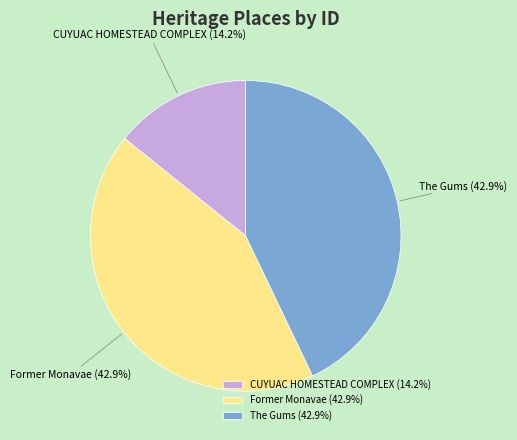

To the nearest percent, what portion does The Gums represent?

43%